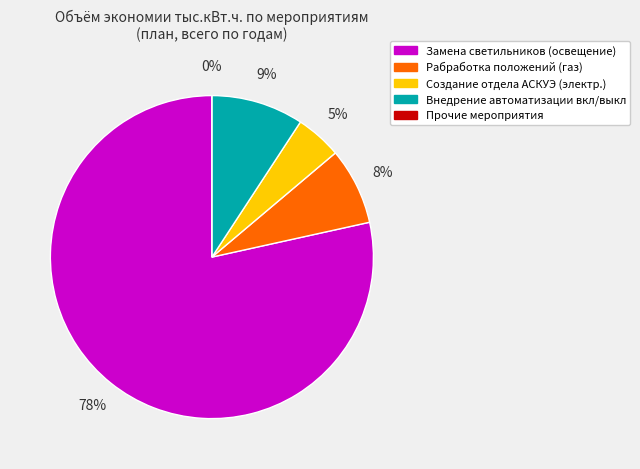

Is it true that Внедрение автоматизации 2022г. is 1% of the pie?

False